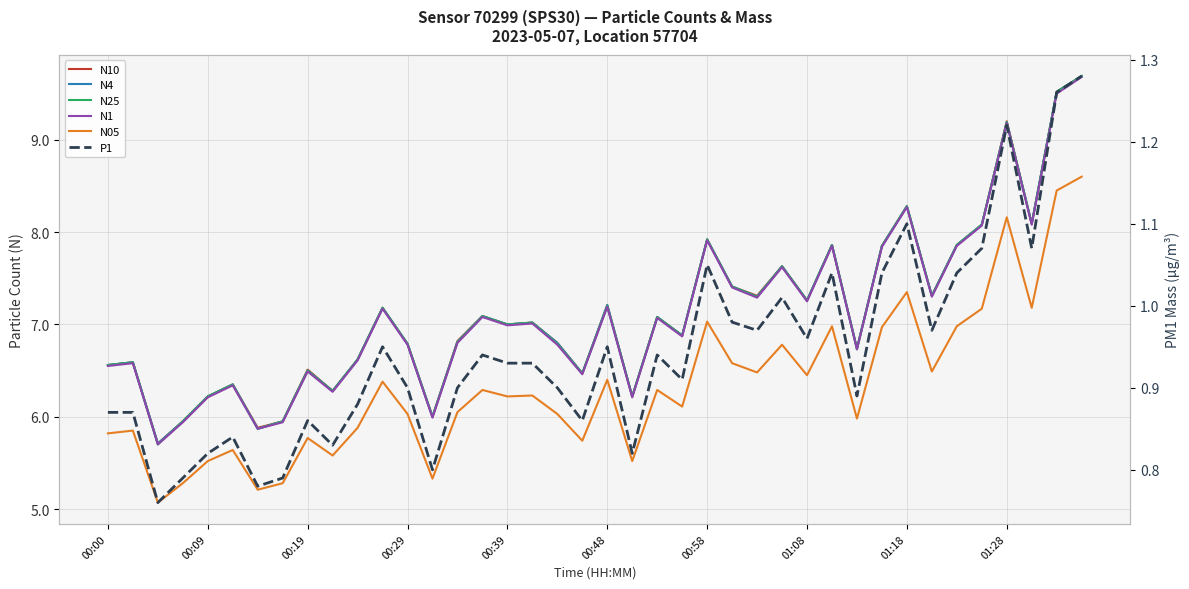

What is the lowest value of the N1 series?

5.7